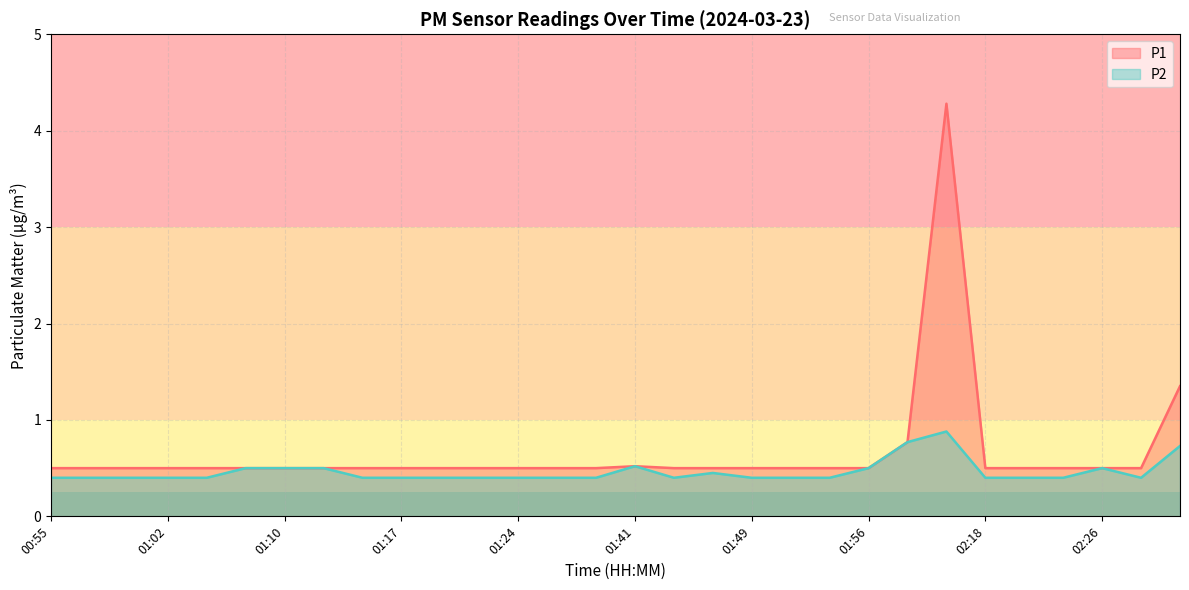

Which series has the largest range (max minus min)?

P1